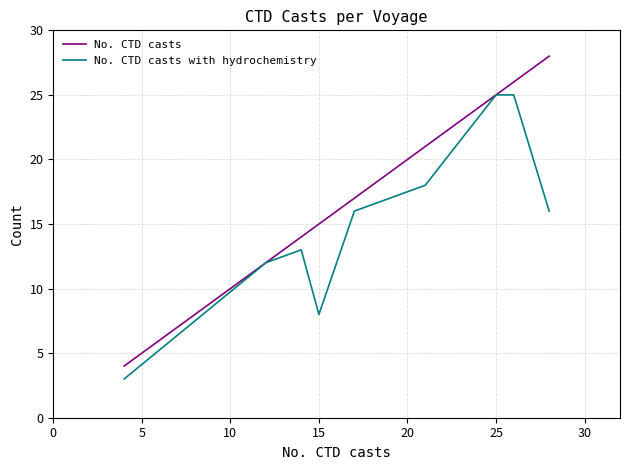

What are all the series names shown in the legend?

No. CTD casts, No. CTD casts with hydrochemistry